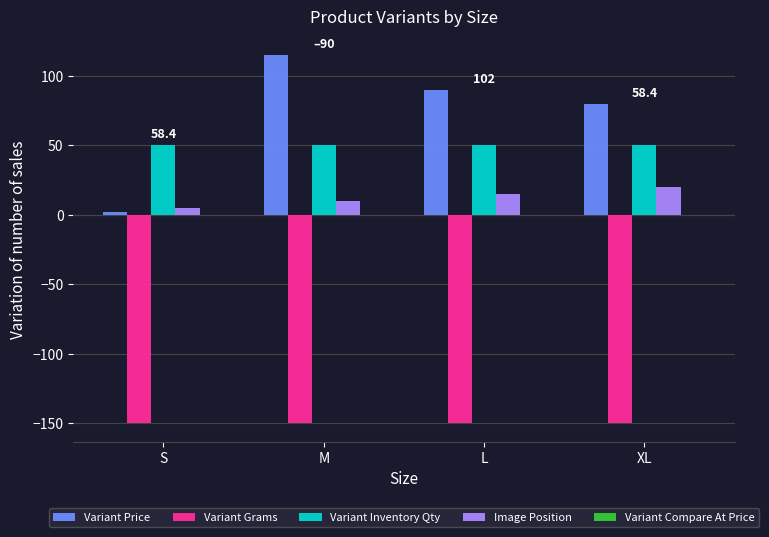

Between S and L, which series saw the biggest shift?

Variant Price